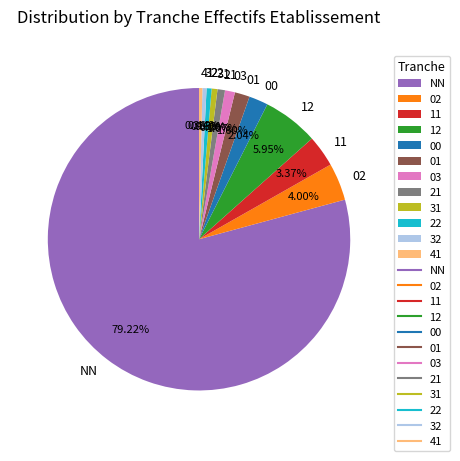

What percentage do 21 and 03 together represent?

1.9%